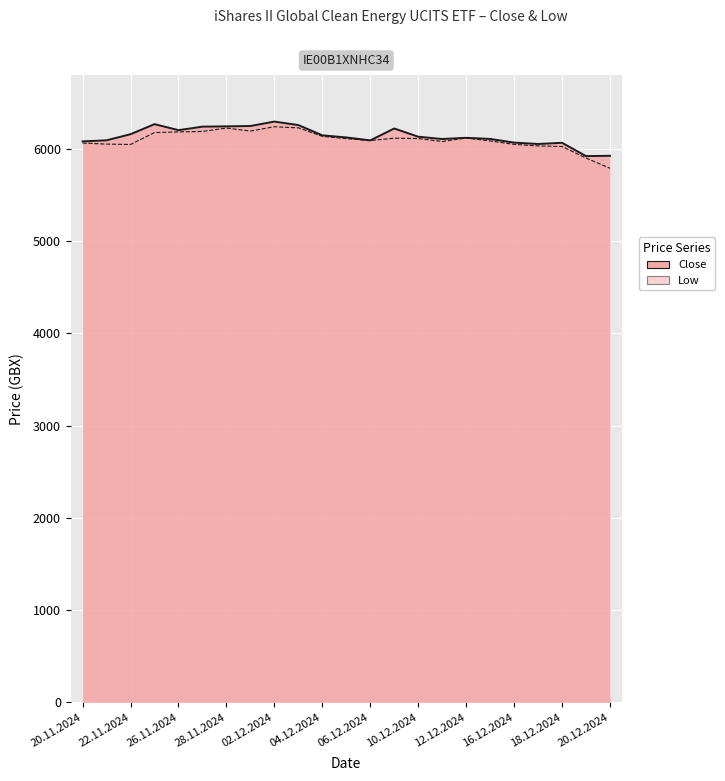

Which category has the highest value in the Close series?

02.12.2024